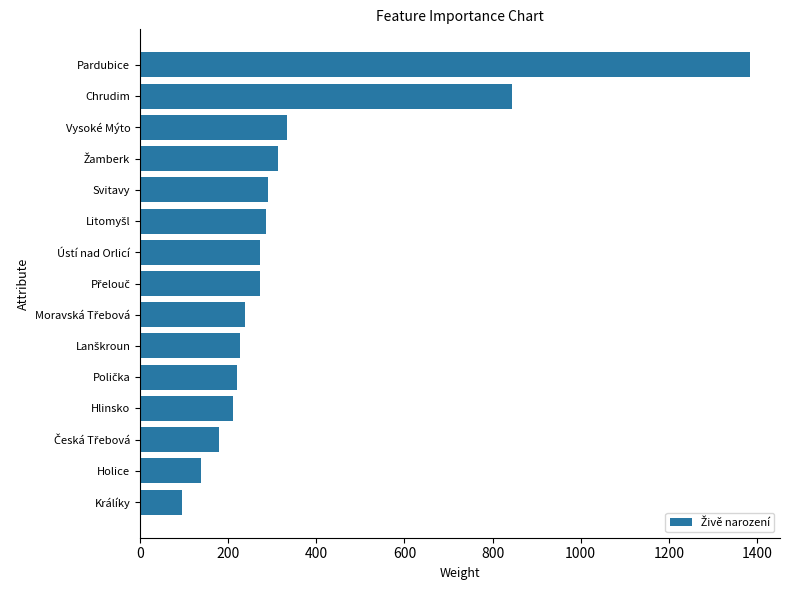

What is the change in value from Pardubice to Králíky?

-1287